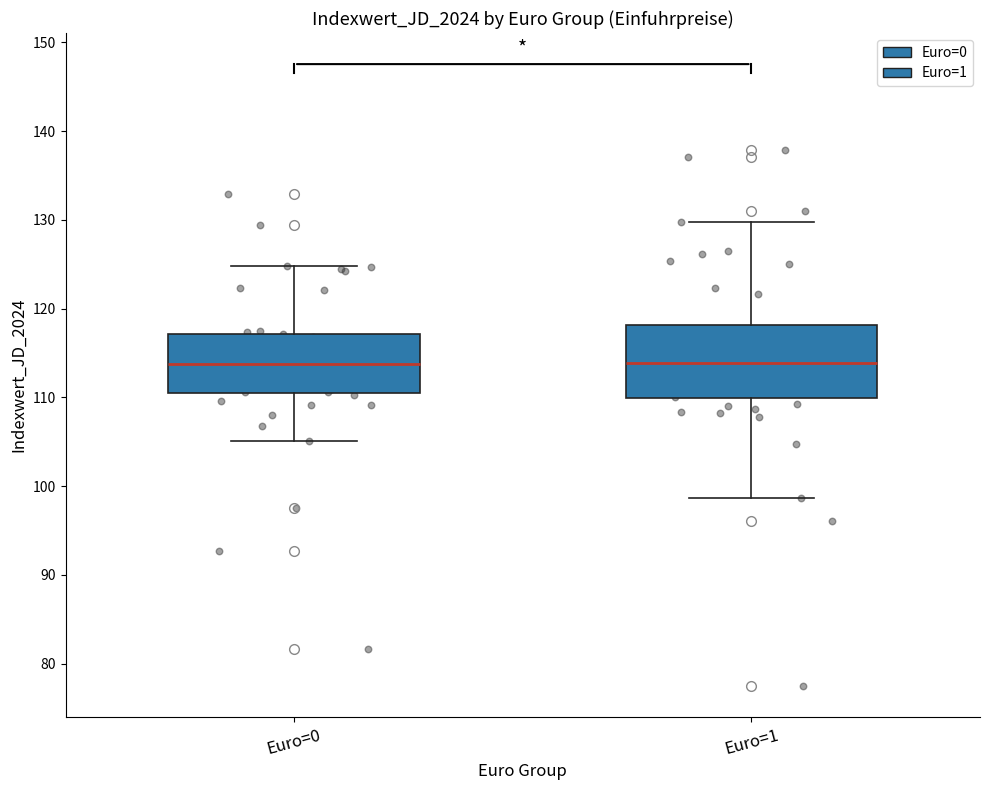

Where does the upper whisker of the box for Euro=0 end on the y-axis? The values are not printed on the chart, so give them approximately, as read against the axis.

125